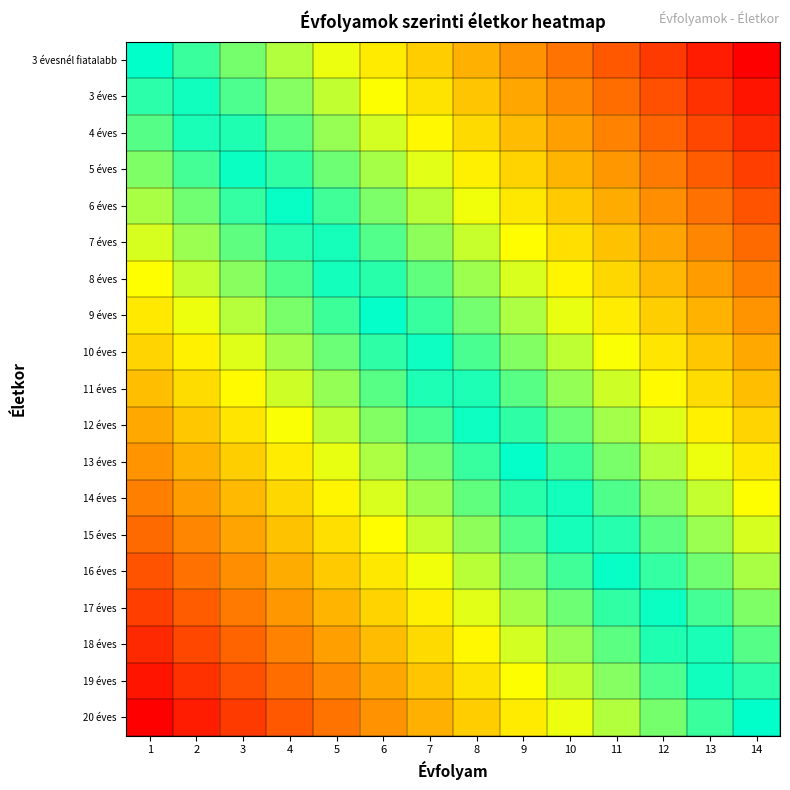

Reading left to right, list all the values displayed in this chart.

3 évesnél fiatalabb: 1=0.0	2=-0.1	3=-0.2	4=-0.2	5=-0.3	6=-0.4	7=-0.5	8=-0.5	9=-0.6	10=-0.7	11=-0.8	12=-0.8	13=-0.9	14=-1.0
3 éves: 1=0.1	2=-0.0	3=-0.1	4=-0.2	5=-0.3	6=-0.3	7=-0.4	8=-0.5	9=-0.6	10=-0.6	11=-0.7	12=-0.8	13=-0.9	14=-0.9
4 éves: 1=0.1	2=0.0	3=-0.0	4=-0.1	5=-0.2	6=-0.3	7=-0.4	8=-0.4	9=-0.5	10=-0.6	11=-0.7	12=-0.7	13=-0.8	14=-0.9
5 éves: 1=0.2	2=0.1	3=0.0	4=-0.1	5=-0.1	6=-0.2	7=-0.3	8=-0.4	9=-0.4	10=-0.5	11=-0.6	12=-0.7	13=-0.8	14=-0.8
6 éves: 1=0.2	2=0.1	3=0.1	4=-0.0	5=-0.1	6=-0.2	7=-0.2	8=-0.3	9=-0.4	10=-0.5	11=-0.5	12=-0.6	13=-0.7	14=-0.8
7 éves: 1=0.3	2=0.2	3=0.1	4=0.0	5=-0.0	6=-0.1	7=-0.2	8=-0.3	9=-0.3	10=-0.4	11=-0.5	12=-0.6	13=-0.6	14=-0.7
8 éves: 1=0.3	2=0.3	3=0.2	4=0.1	5=0.0	6=-0.1	7=-0.1	8=-0.2	9=-0.3	10=-0.4	11=-0.4	12=-0.5	13=-0.6	14=-0.7
9 éves: 1=0.4	2=0.3	3=0.2	4=0.2	5=0.1	6=0.0	7=-0.1	8=-0.1	9=-0.2	10=-0.3	11=-0.4	12=-0.5	13=-0.5	14=-0.6
10 éves: 1=0.4	2=0.4	3=0.3	4=0.2	5=0.1	6=0.1	7=-0.0	8=-0.1	9=-0.2	10=-0.2	11=-0.3	12=-0.4	13=-0.5	14=-0.6
11 éves: 1=0.5	2=0.4	3=0.3	4=0.3	5=0.2	6=0.1	7=0.0	8=-0.0	9=-0.1	10=-0.2	11=-0.3	12=-0.3	13=-0.4	14=-0.5
12 éves: 1=0.6	2=0.5	3=0.4	4=0.3	5=0.2	6=0.2	7=0.1	8=0.0	9=-0.1	10=-0.1	11=-0.2	12=-0.3	13=-0.4	14=-0.4
13 éves: 1=0.6	2=0.5	3=0.5	4=0.4	5=0.3	6=0.2	7=0.1	8=0.1	9=-0.0	10=-0.1	11=-0.2	12=-0.2	13=-0.3	14=-0.4
14 éves: 1=0.7	2=0.6	3=0.5	4=0.4	5=0.4	6=0.3	7=0.2	8=0.1	9=0.1	10=-0.0	11=-0.1	12=-0.2	13=-0.3	14=-0.3
15 éves: 1=0.7	2=0.6	3=0.6	4=0.5	5=0.4	6=0.3	7=0.3	8=0.2	9=0.1	10=0.0	11=-0.0	12=-0.1	13=-0.2	14=-0.3
16 éves: 1=0.8	2=0.7	3=0.6	4=0.5	5=0.5	6=0.4	7=0.3	8=0.2	9=0.2	10=0.1	11=0.0	12=-0.1	13=-0.1	14=-0.2
17 éves: 1=0.8	2=0.8	3=0.7	4=0.6	5=0.5	6=0.4	7=0.4	8=0.3	9=0.2	10=0.1	11=0.1	12=-0.0	13=-0.1	14=-0.2
18 éves: 1=0.9	2=0.8	3=0.7	4=0.7	5=0.6	6=0.5	7=0.4	8=0.4	9=0.3	10=0.2	11=0.1	12=0.0	13=-0.0	14=-0.1
19 éves: 1=0.9	2=0.9	3=0.8	4=0.7	5=0.6	6=0.6	7=0.5	8=0.4	9=0.3	10=0.3	11=0.2	12=0.1	13=0.0	14=-0.1
20 éves: 1=1.0	2=0.9	3=0.8	4=0.8	5=0.7	6=0.6	7=0.5	8=0.5	9=0.4	10=0.3	11=0.2	12=0.2	13=0.1	14=0.0